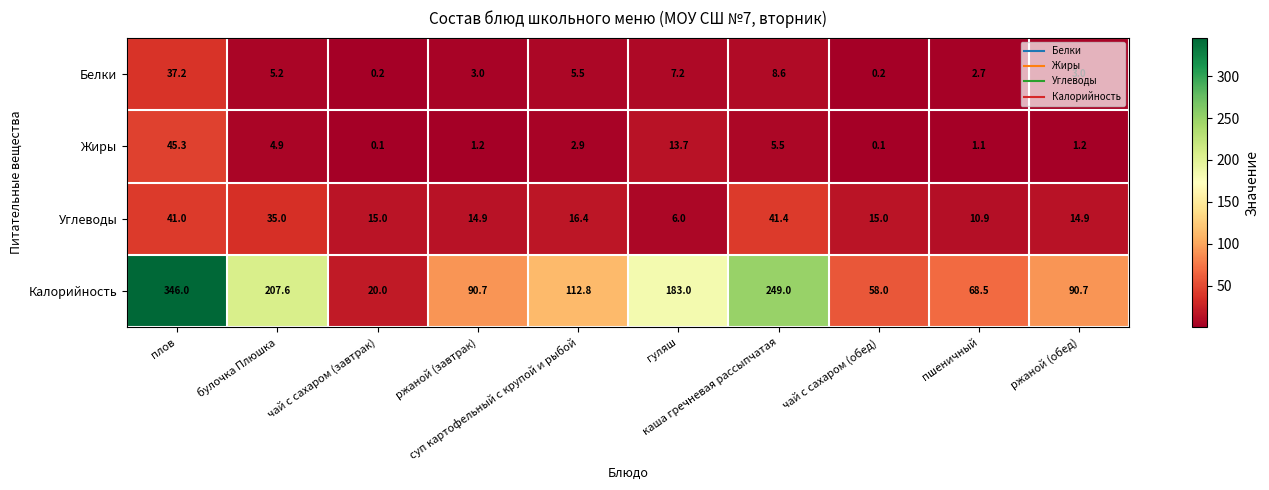

What is the difference between the second highest and minimum values in the Калорийность series?

229.0